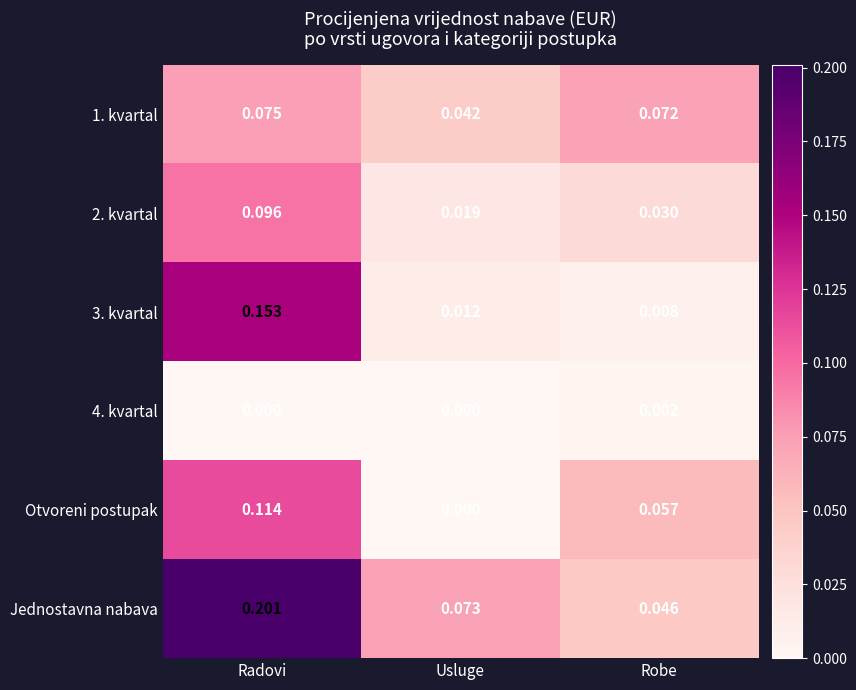

Where is 1. kvartal nearest to the value 0?

Usluge